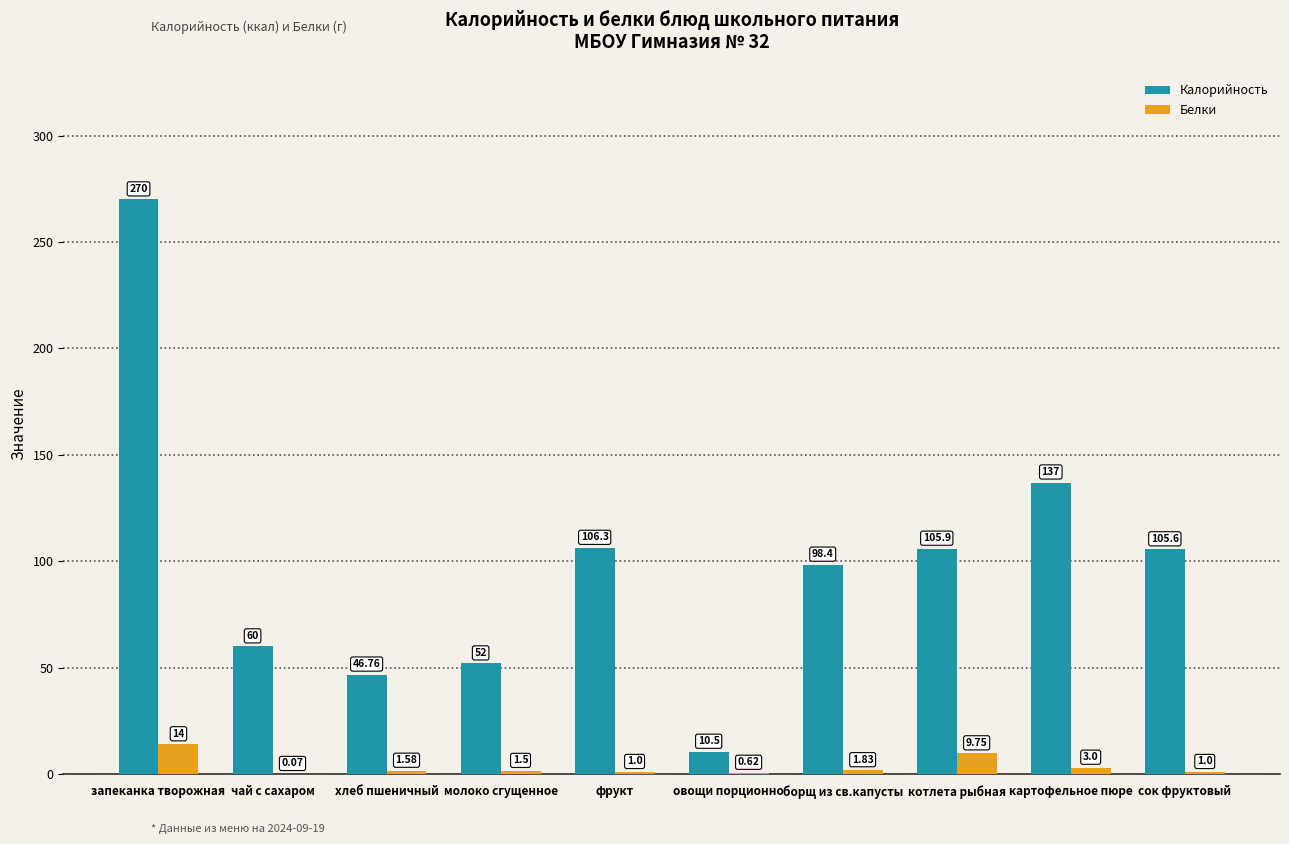

Is the value of Калорийность at картофельное пюре greater than the value of Белки at чай с сахаром?

Yes